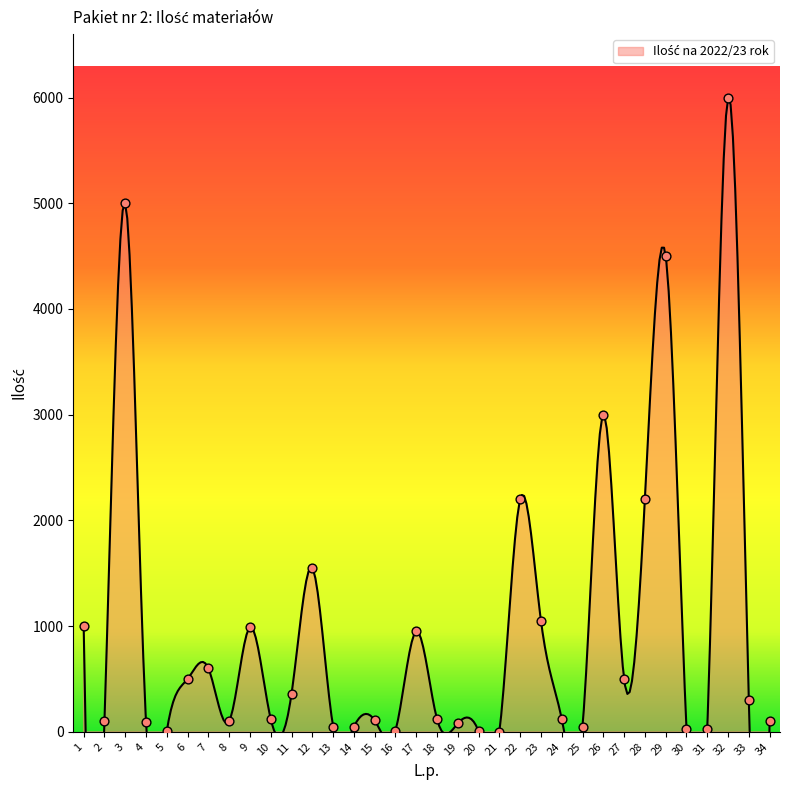

Approximately how many times larger is the value at 27 compared to 28?

0.2